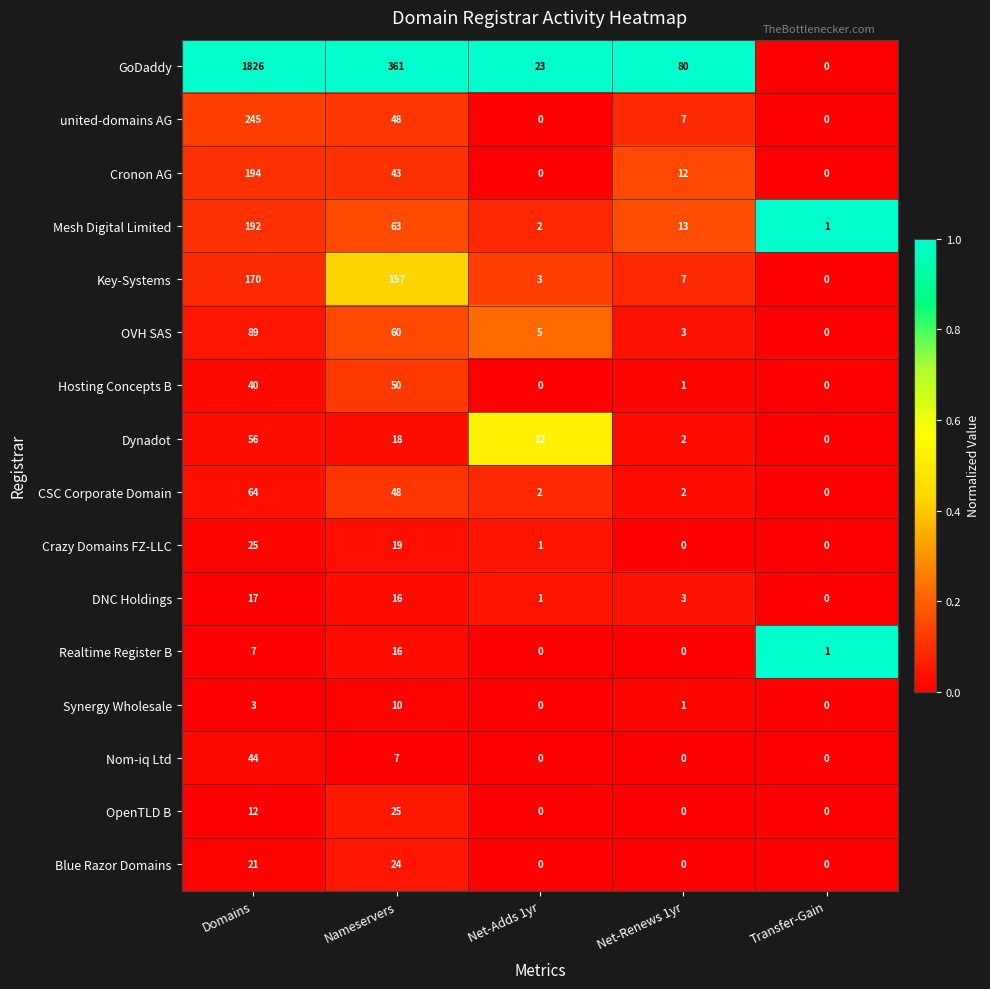

The value of Key-Systems at Domains is 170. True or false?

True